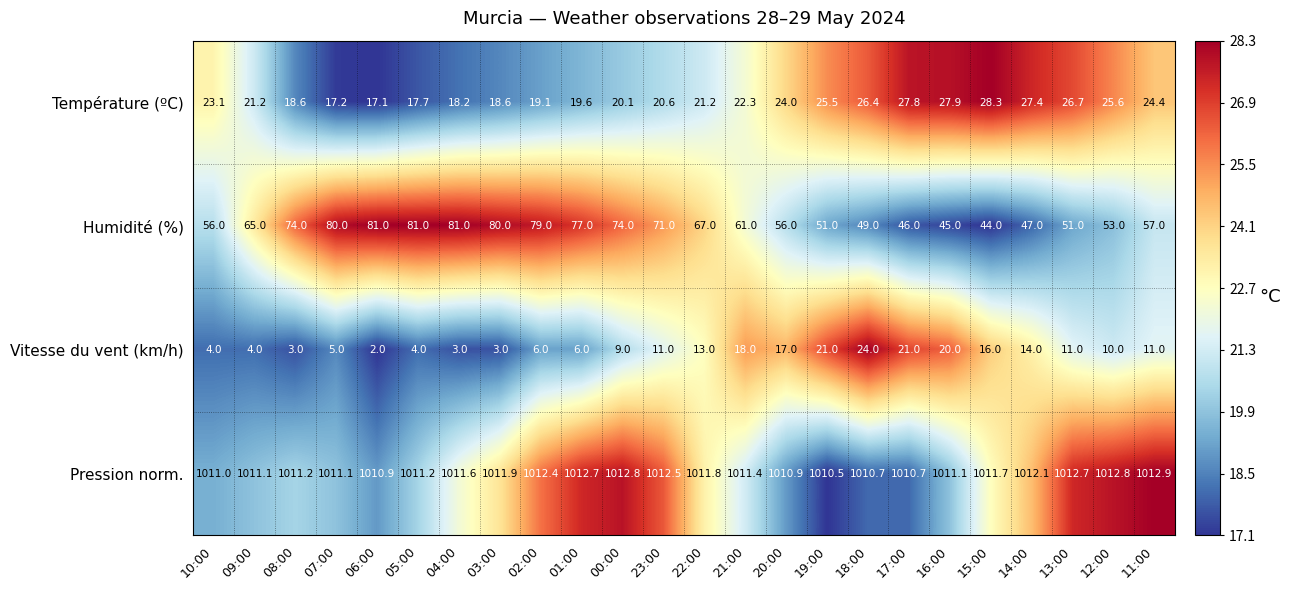

What is the difference between the maximum and minimum values in the Pression norm. series?

2.4